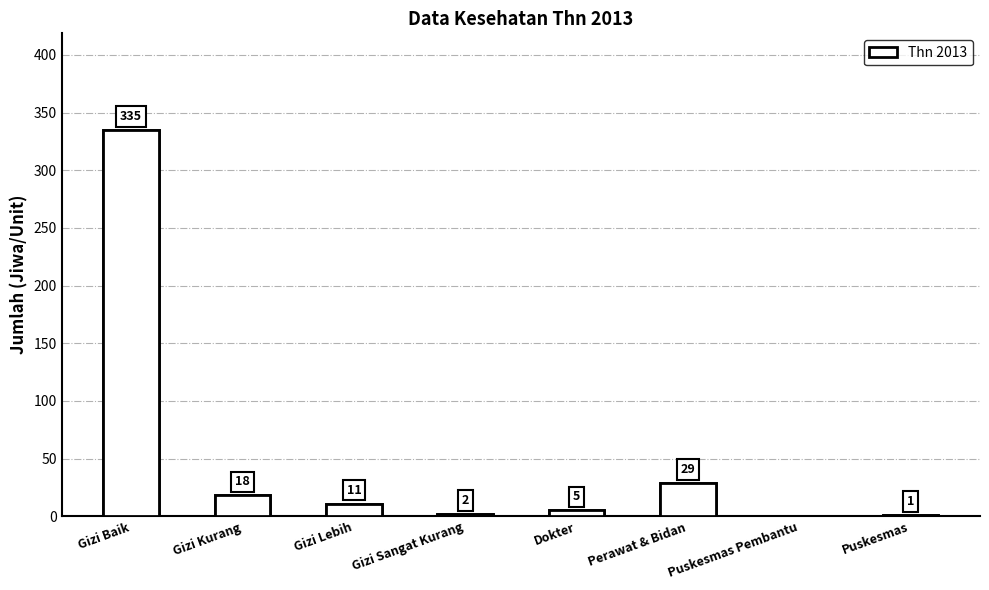

At which category does the chart reach its minimum across all series?

Puskesmas Pembantu